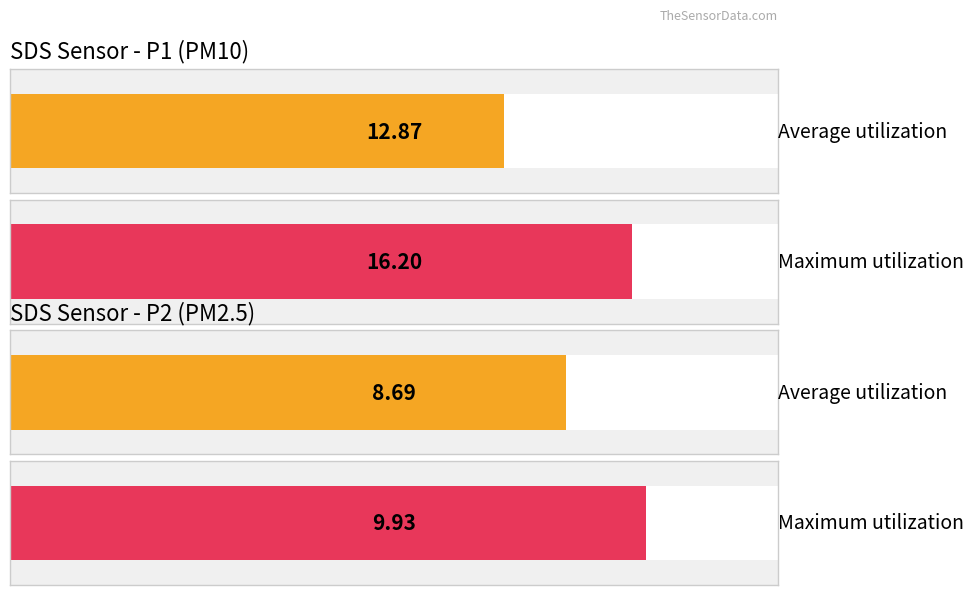

Is the value of SDS_P2 at 00:23 greater than the value of SDS_P1 at 00:23?

No